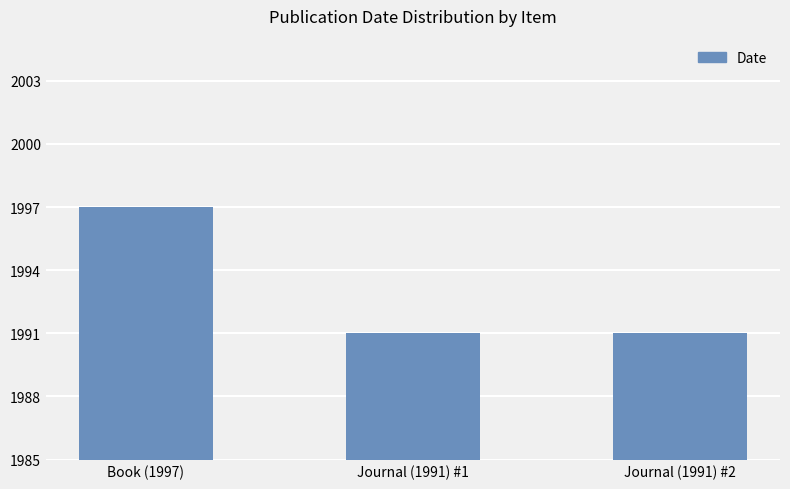

Reading left to right, extract all data points from this chart.

1997	1991	1991